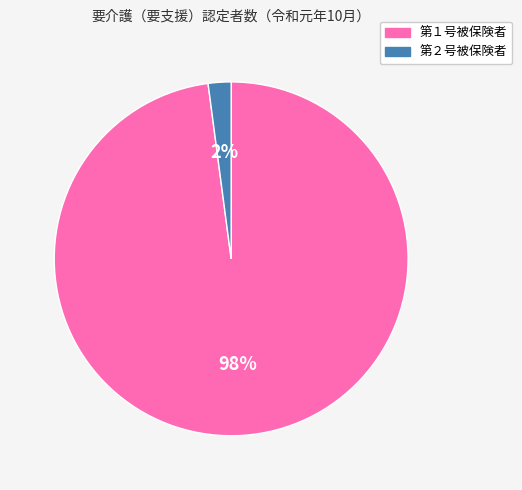

True or false: 第１号被保険者 accounts for 98% of the total.

True